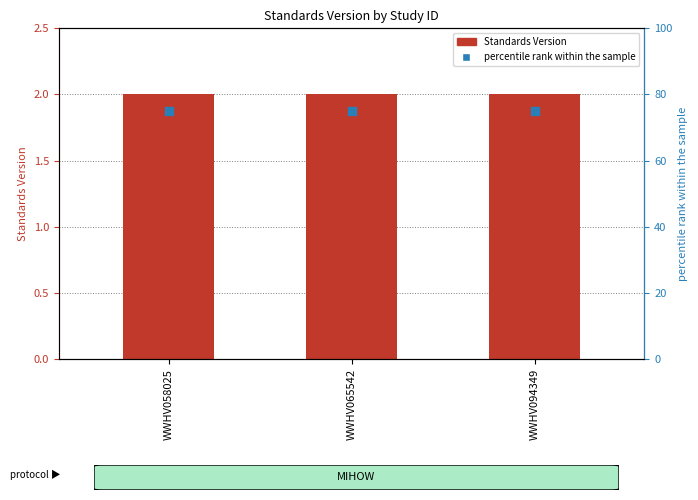

Is the value of Standards Version at WWHV094349 greater than the value of percentile rank within the sample at WWHV058025?

No